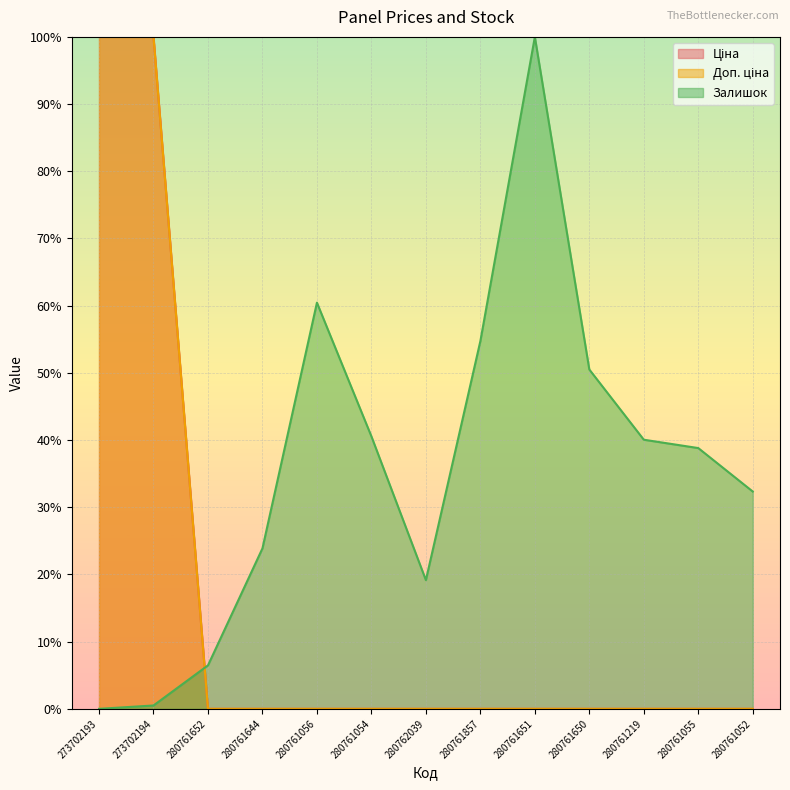

How many lines are shown in the chart?

3